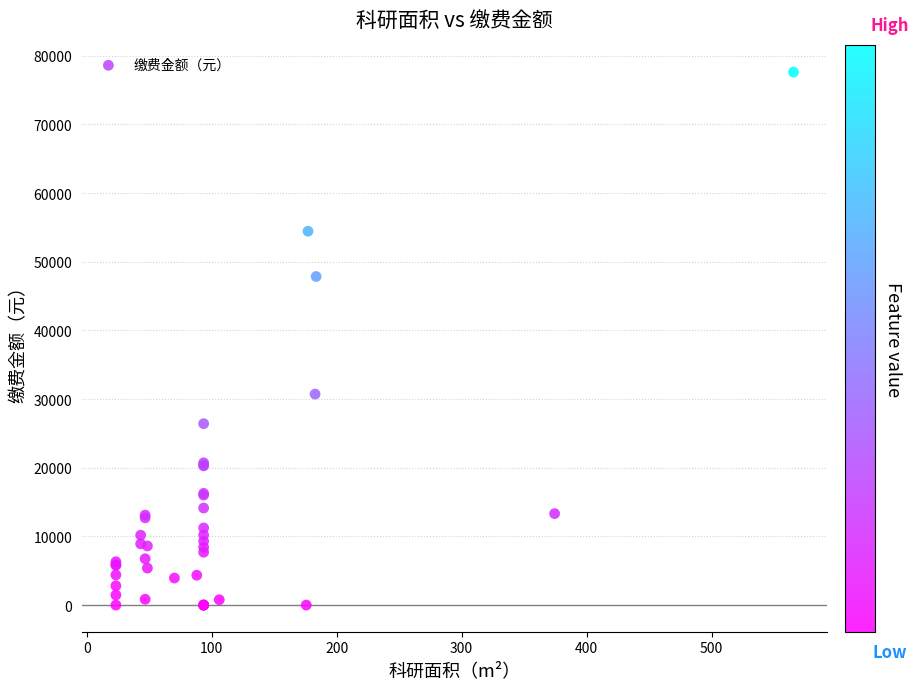

What Y value in the scatter plot is closest to 38805?

30724